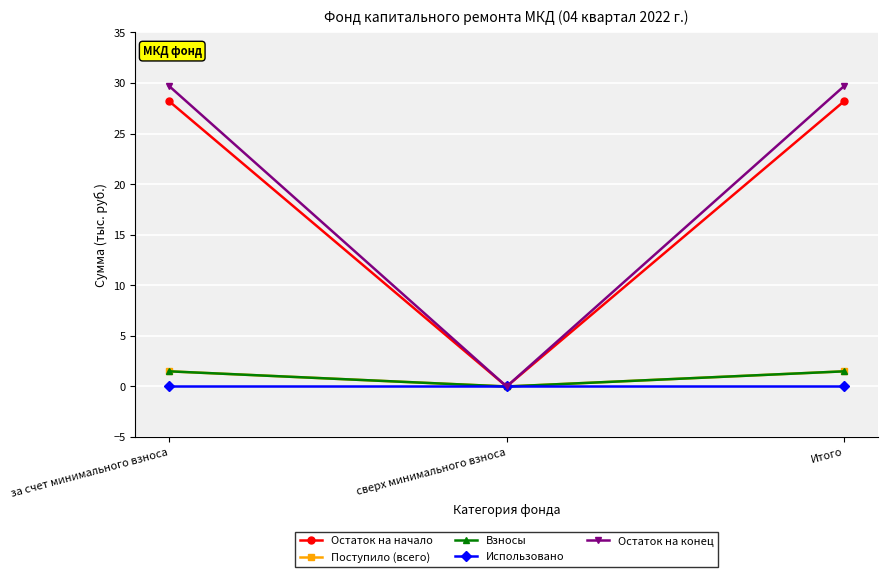

Count the Поступило (всего) values in the range 0 to 1.

1